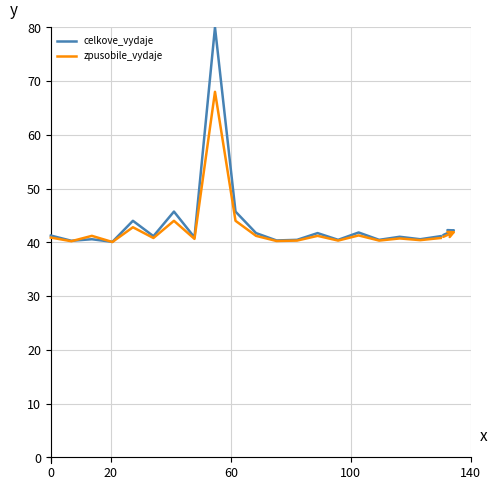

Which series has the widest spread of values?

celkove_vydaje